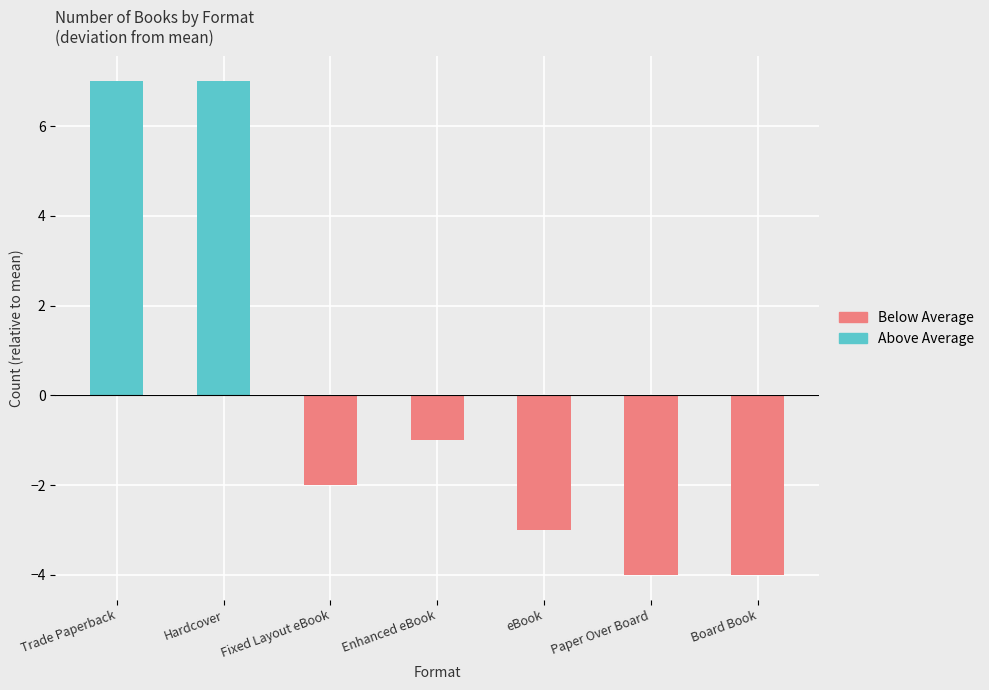

What is the difference between the Below Average values at Trade Paperback and eBook?

3